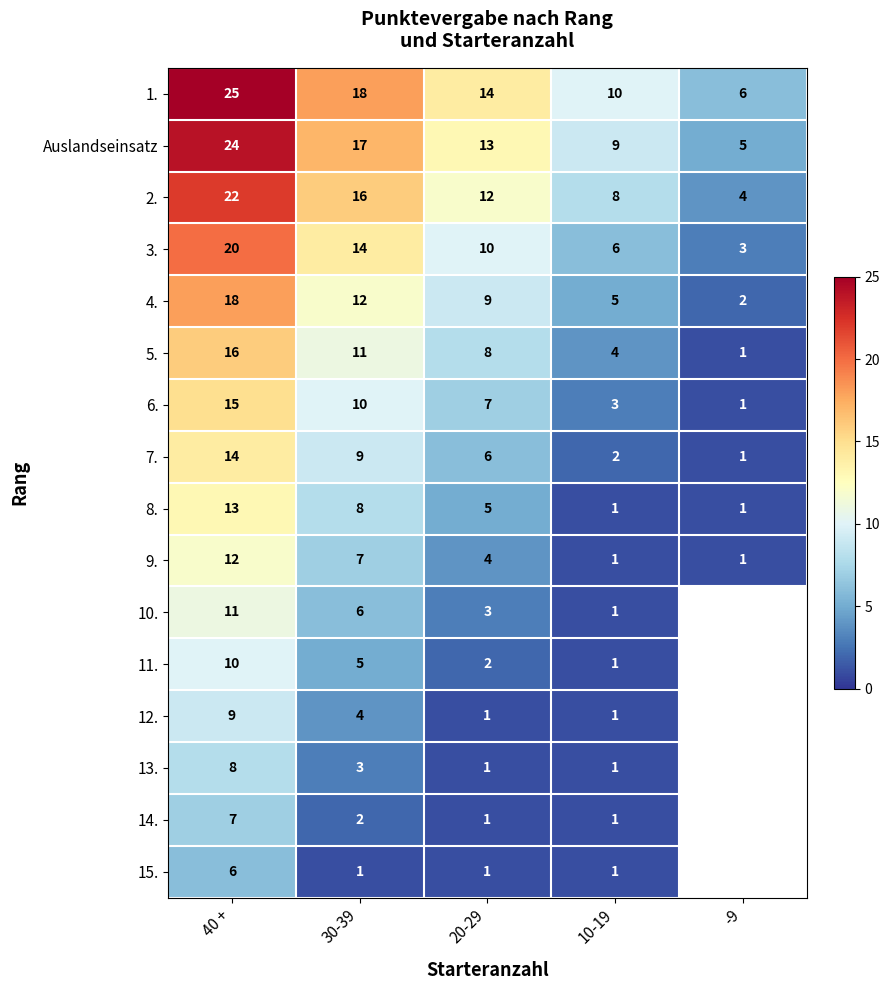

Which category has the lowest value in the 5. series?

-9